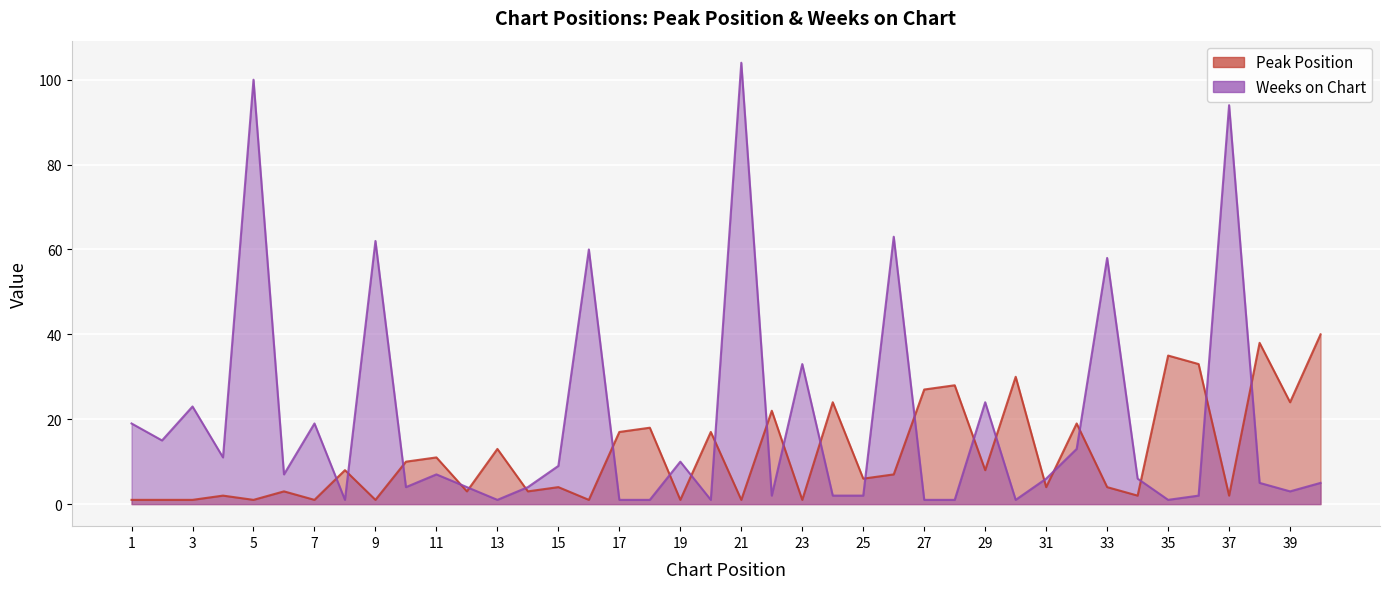

How many interior local peaks does the Peak Position series have?

15